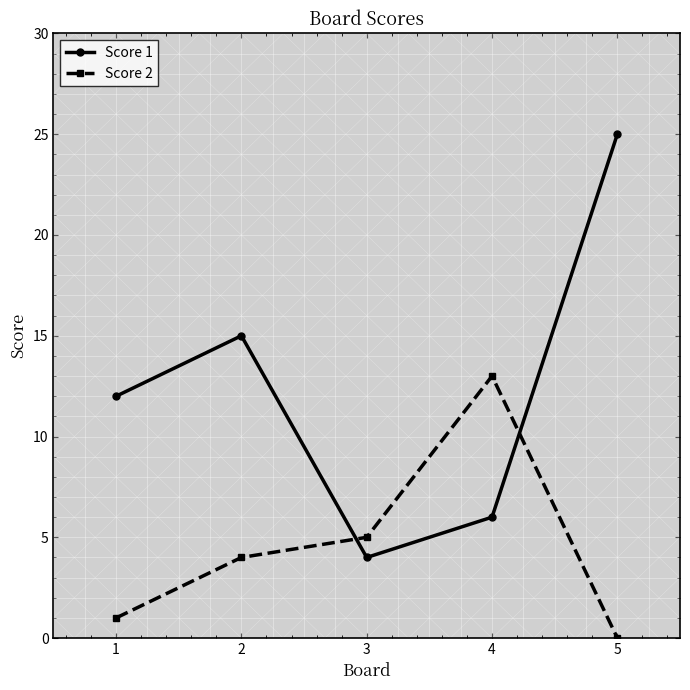

At which category is the sum across all series the highest?

5